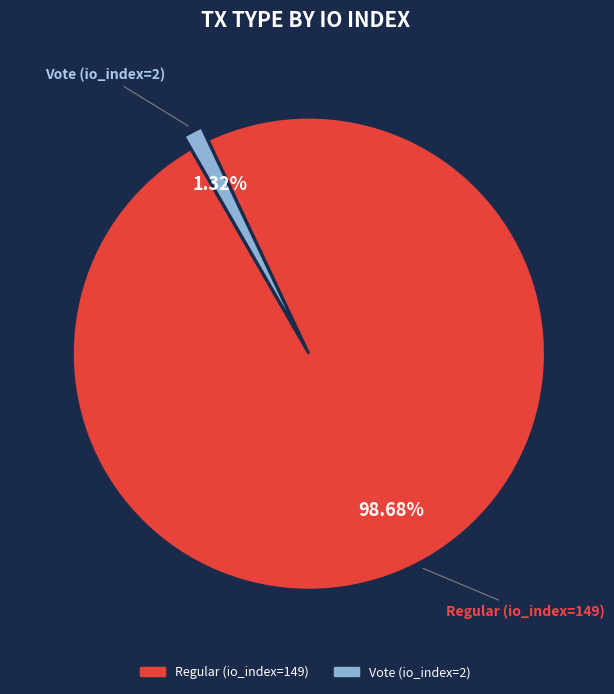

True or false: Vote (io_index=2) accounts for 14% of the total.

False